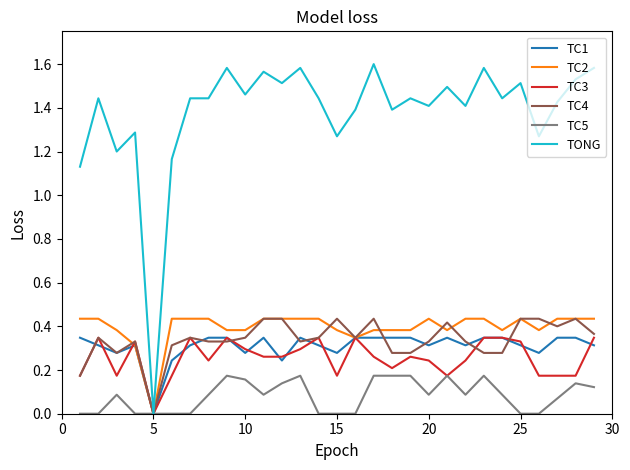

Which series has the widest spread of values?

TONG